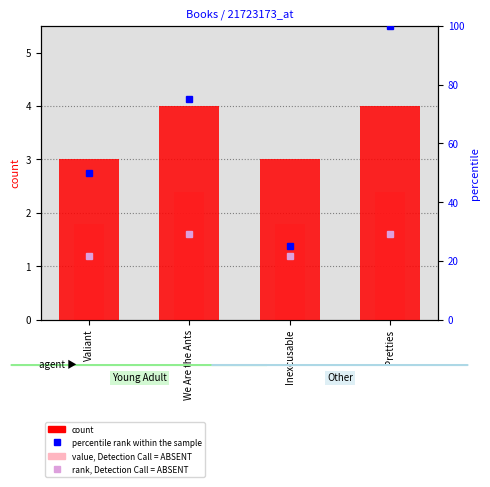

What position from the left is Pretties?

4